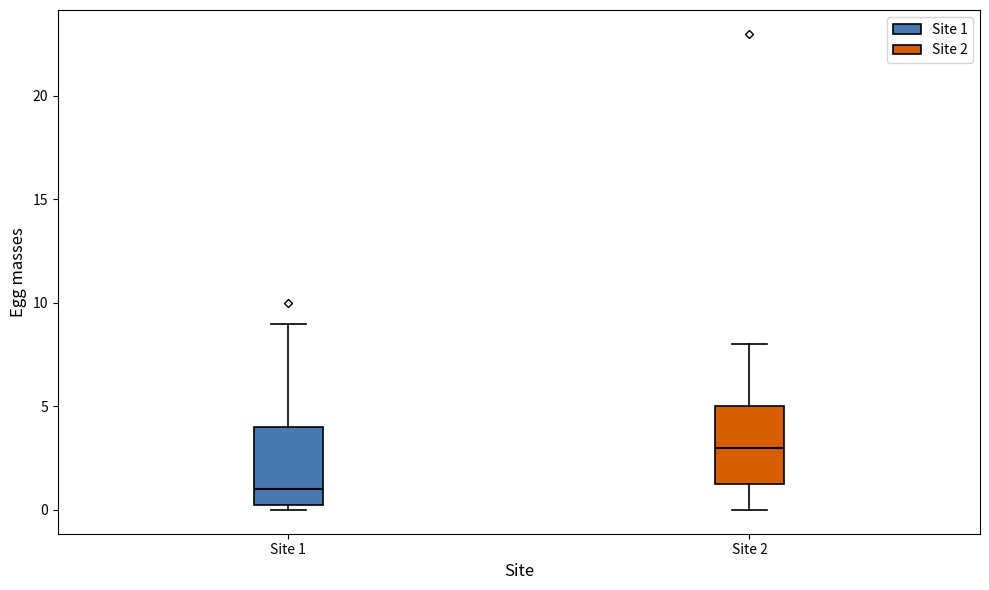

Reading left to right, read every box against the y-axis: the position of its median line, the range the box covers, and the ends of its whiskers. The values are not printed on the chart, so give them approximately, as read against the axis.

Site 1: median 1.0, box 0.5 to 4.0, whiskers 0.0 to 9.0
Site 2: median 3.0, box 1.5 to 5.0, whiskers 0.0 to 8.0